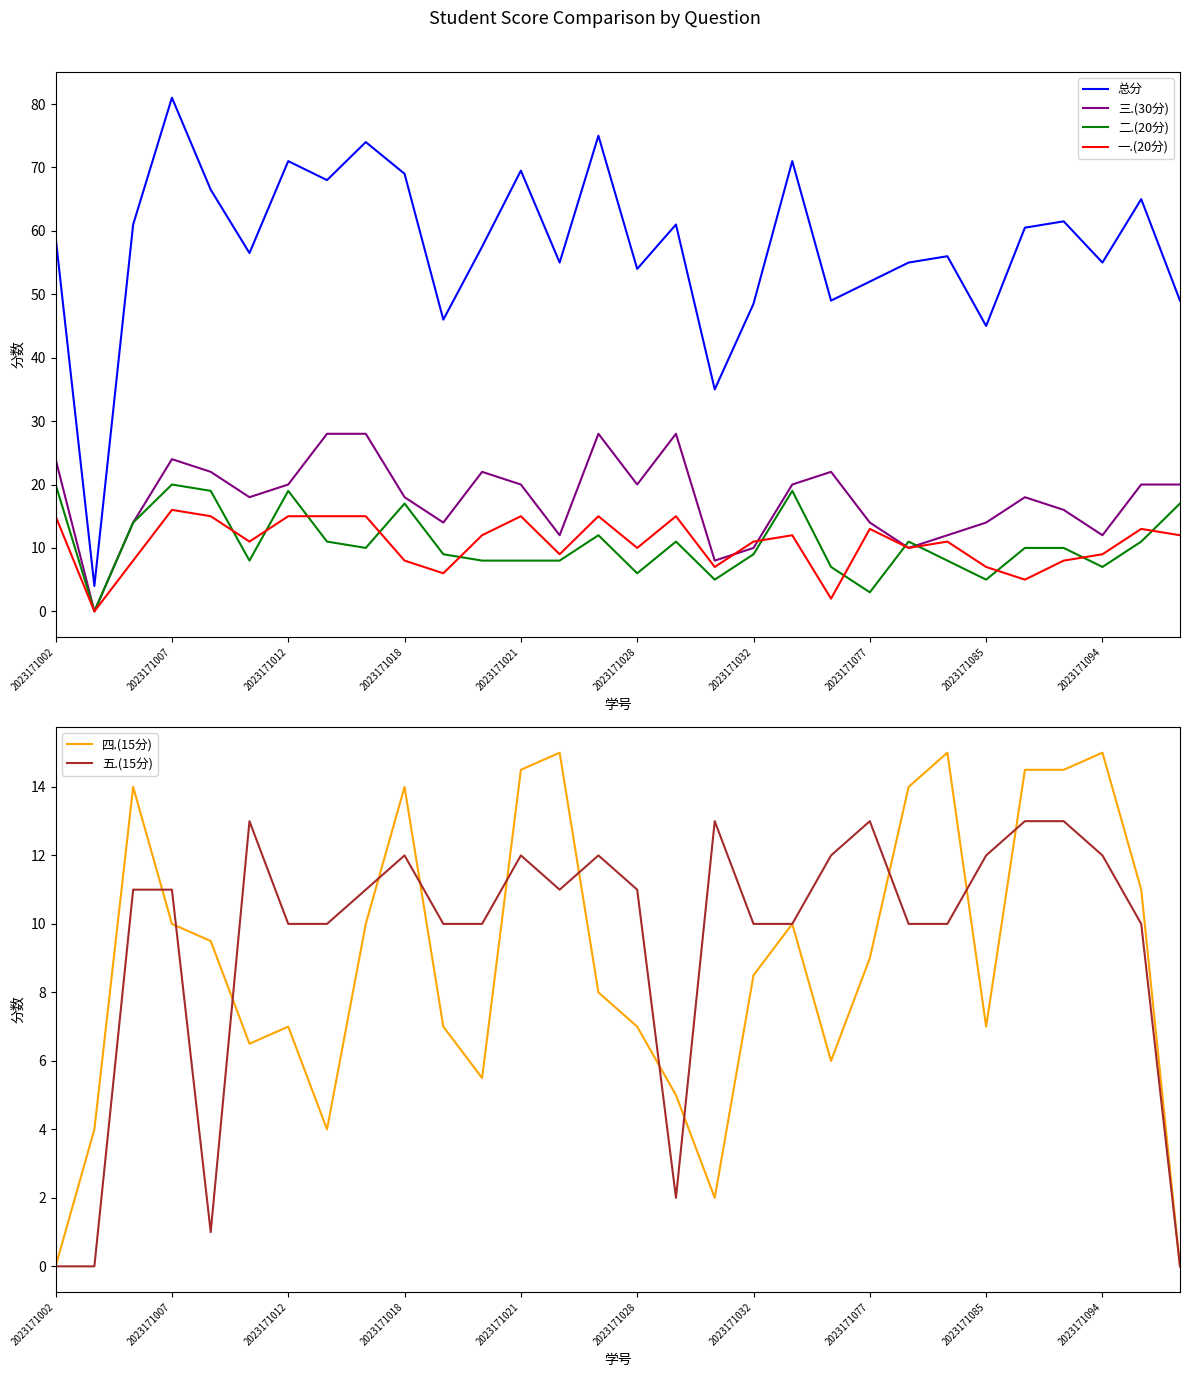

True or false: 总分 and 二.(20分) intersect in this chart.

False